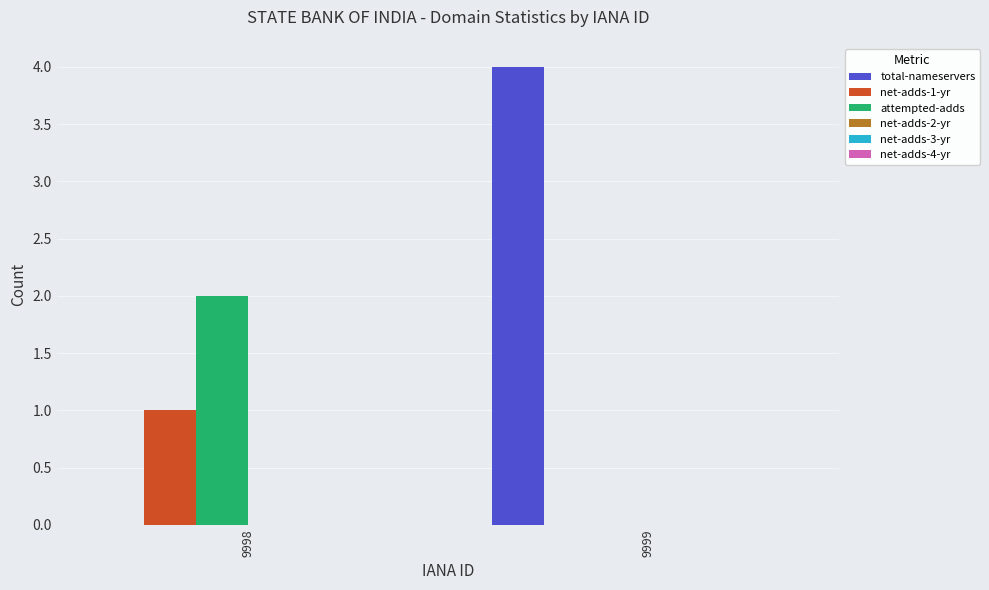

How many distinct data groups are displayed?

3